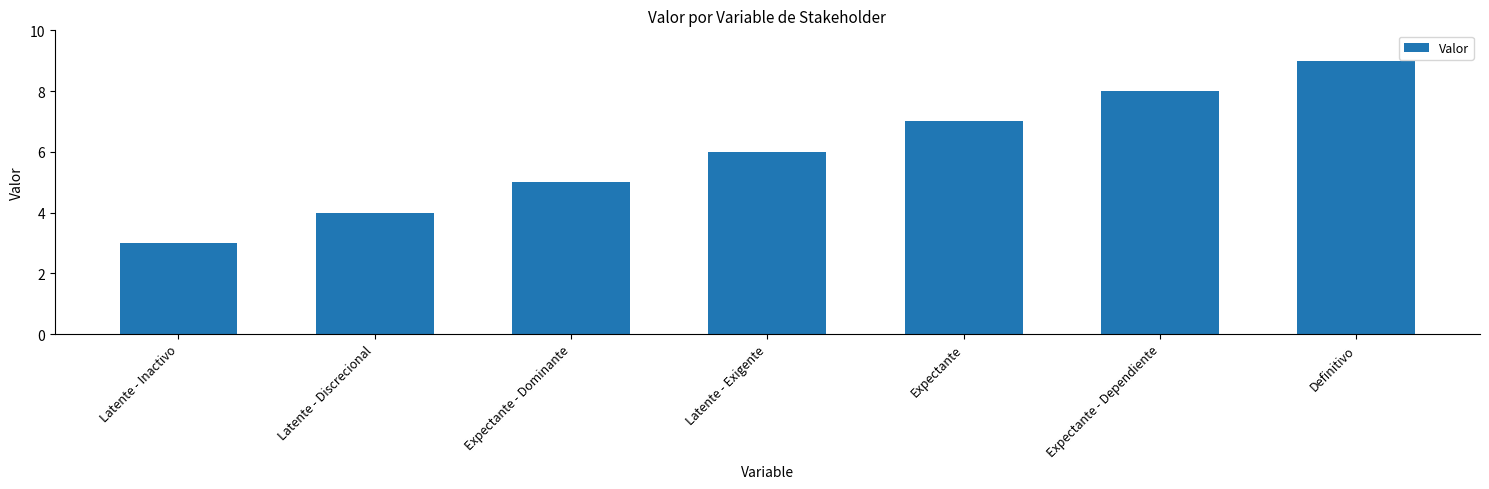

Rank the categories by value from lowest to highest.

Latente - Inactivo, Latente - Discrecional, Expectante - Dominante, Latente - Exigente, Expectante, Expectante - Dependiente, Definitivo